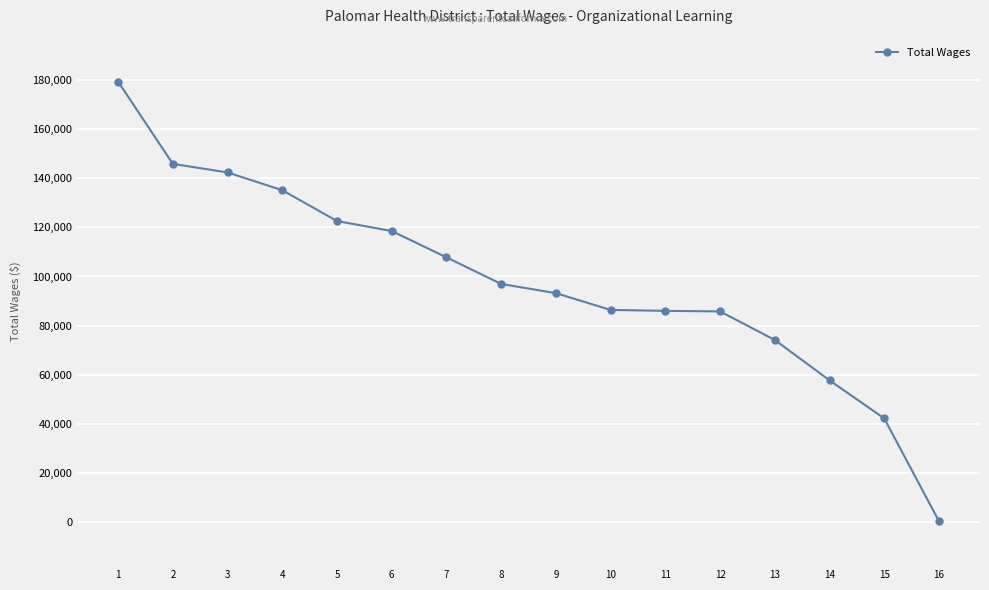

Is it true that the value at 11 is 86006?

True